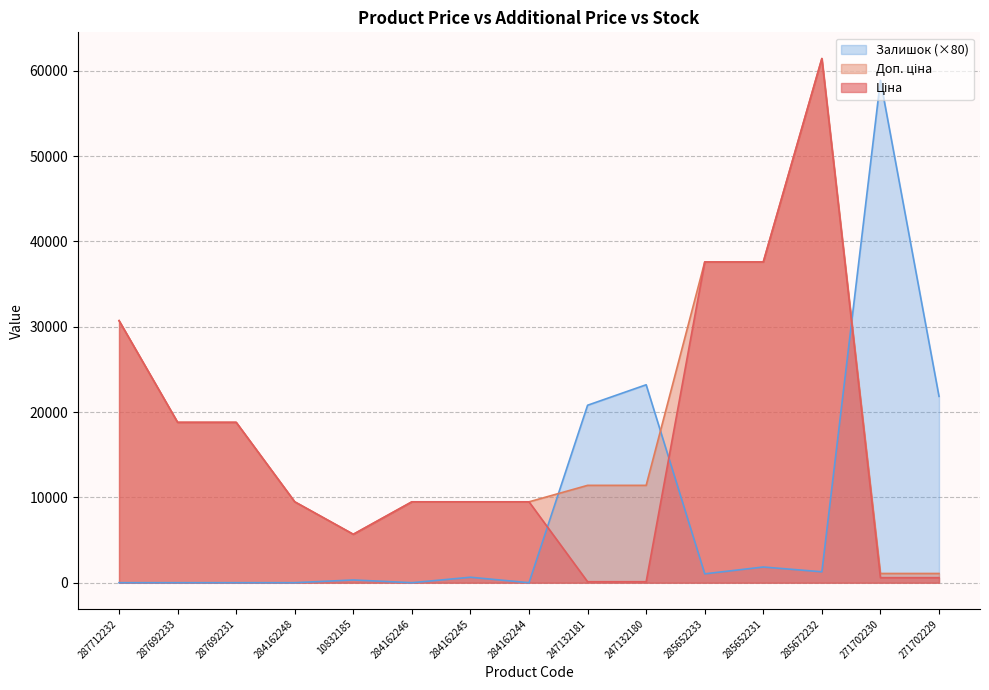

At 271702230, list the series in order from smallest to largest.

Ціна, Доп. ціна, Залишок